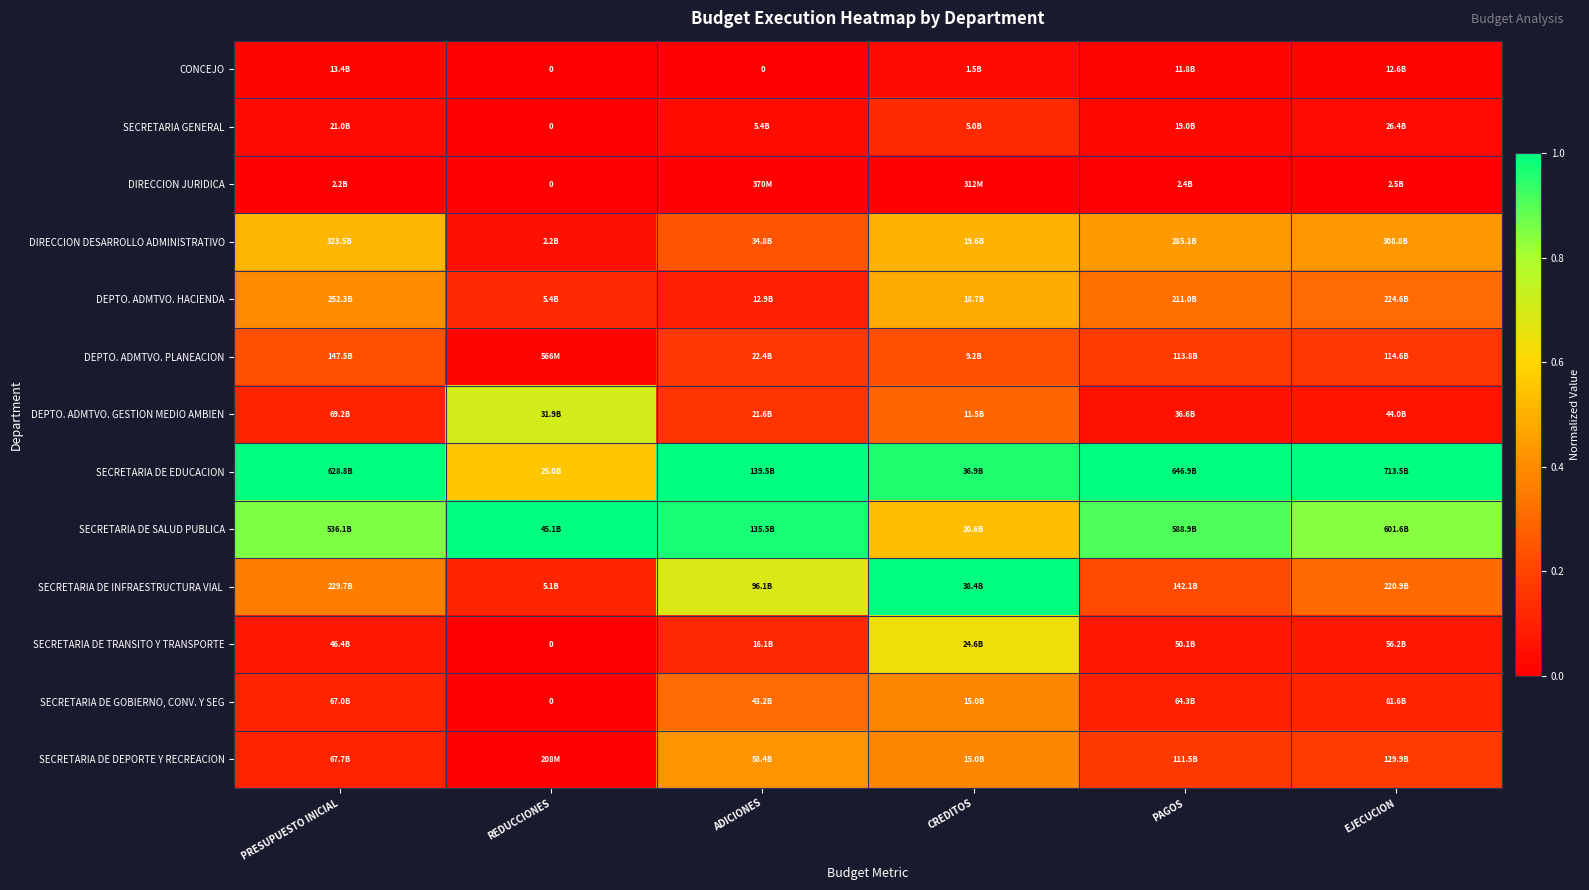

What is the difference between the highest and lowest values at REDUCCIONES?

1.0